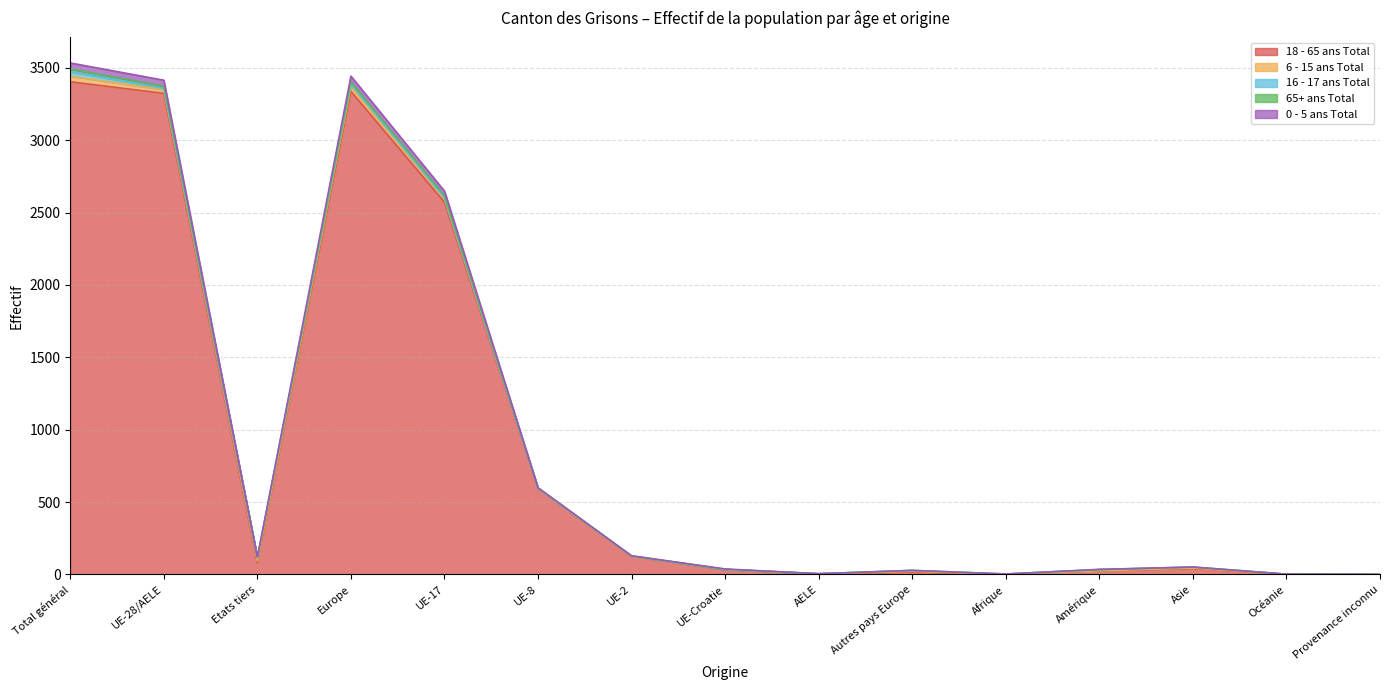

How many positive values does the 65+ ans Total series have?

14